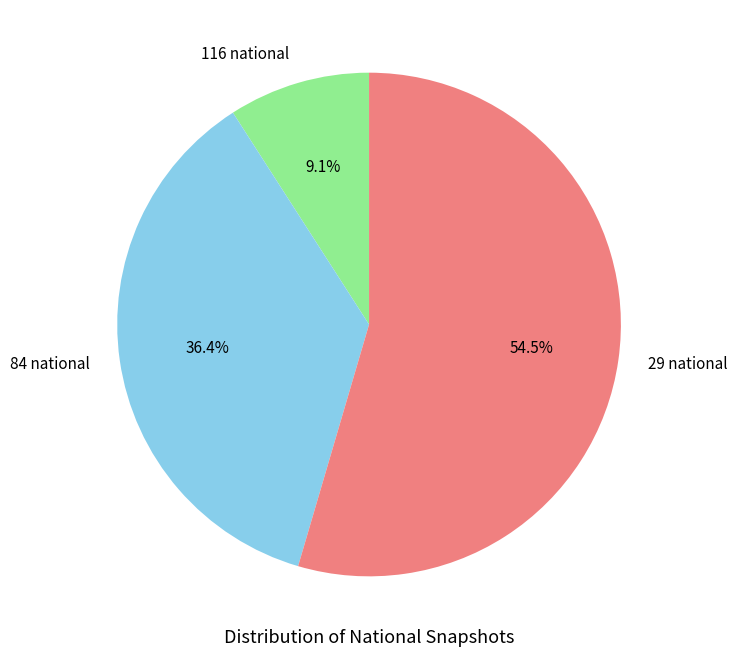

Which has a higher value, 84 national or 29 national?

29 national